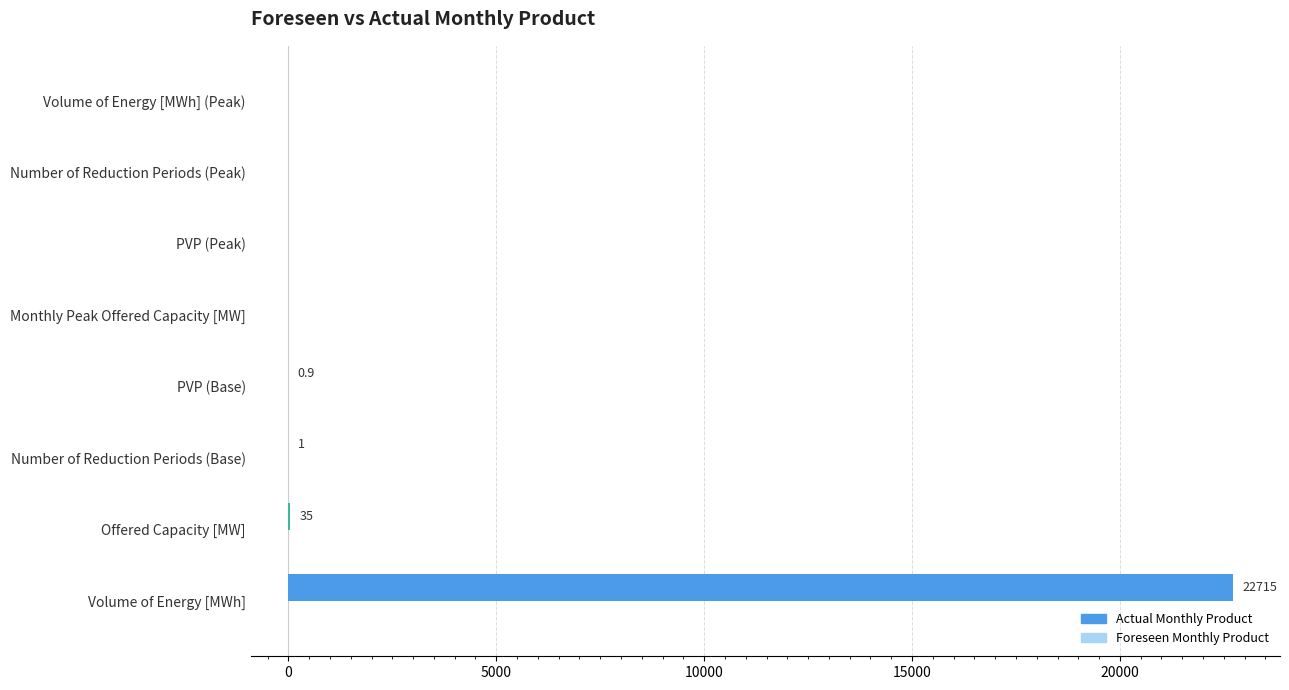

At which category does the chart reach its peak across all series?

Volume of Energy [MWh]